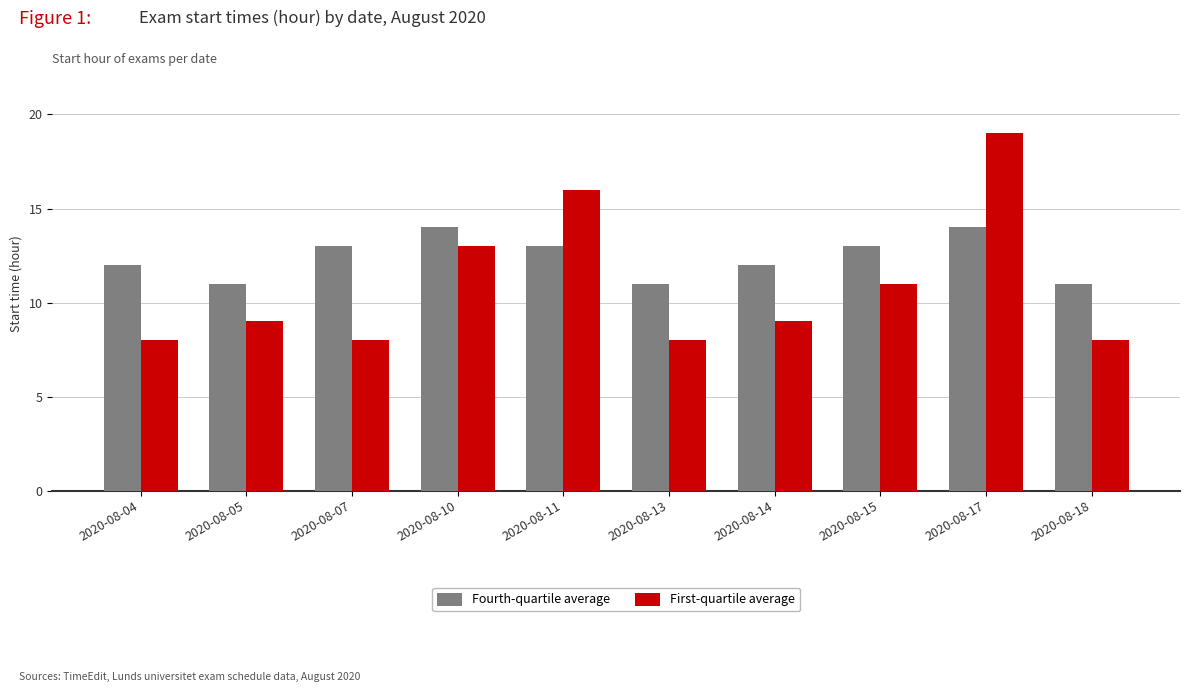

Does the chart contain any negative values?

No